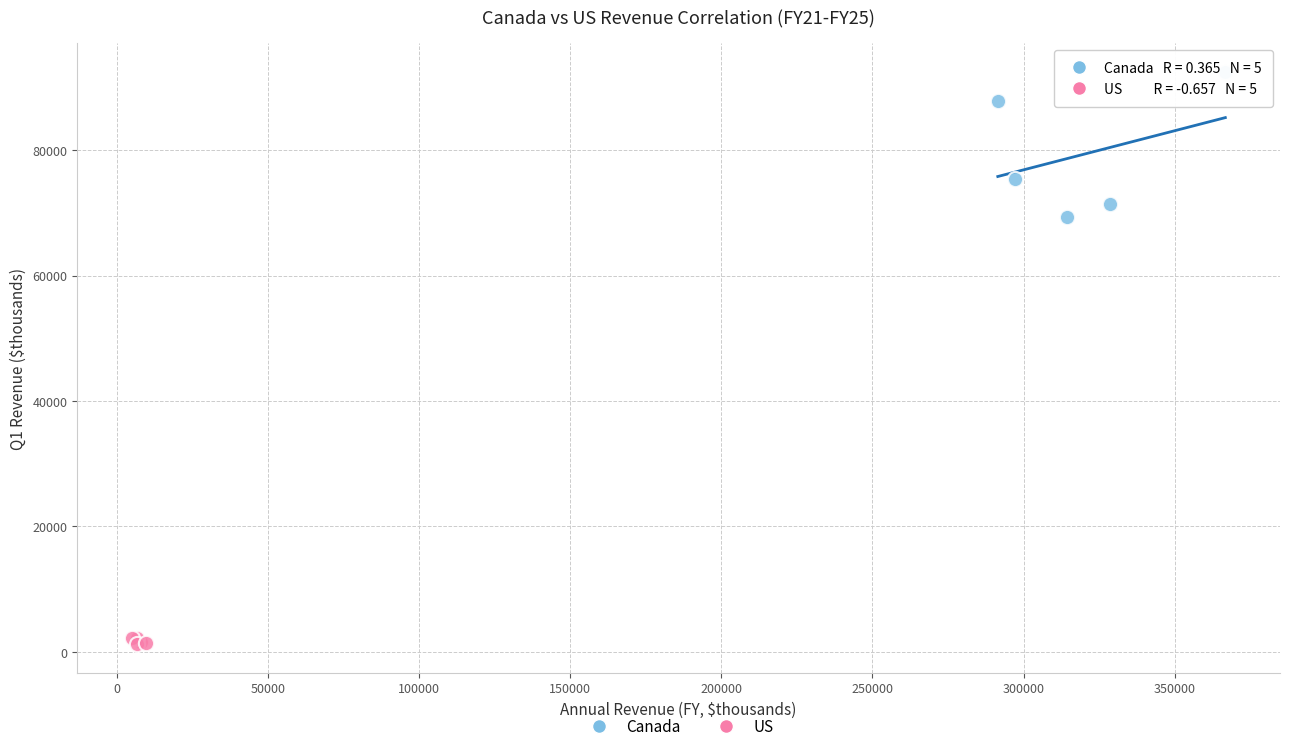

Which series contains the lowest Y value?

US